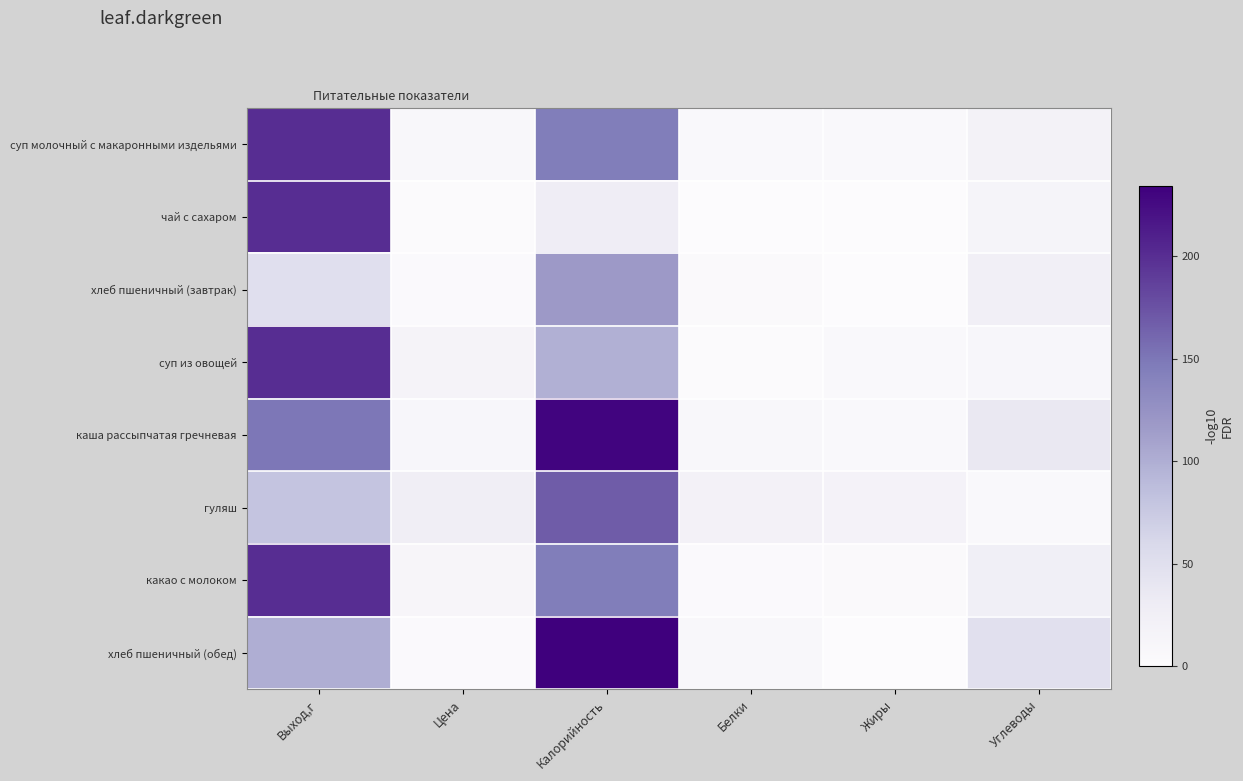

The value of хлеб пшеничный (обед) at Выход,г is 100.0. True or false?

True